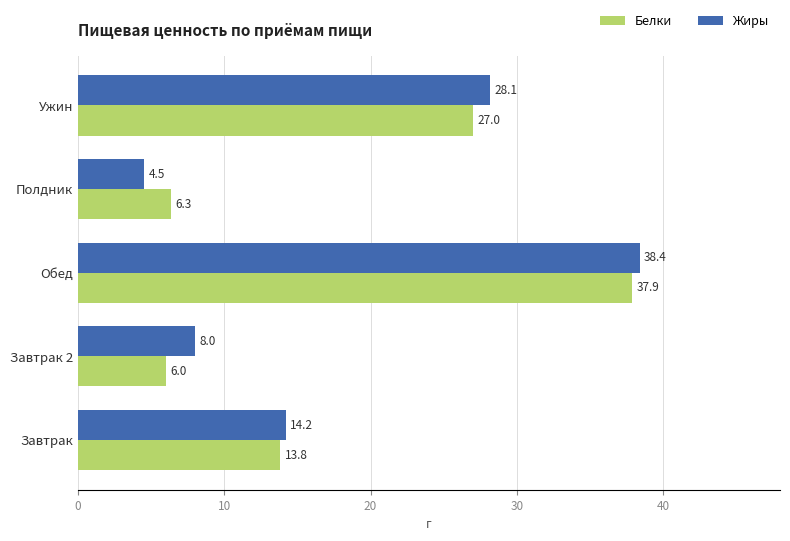

How many series are shown in this chart?

2